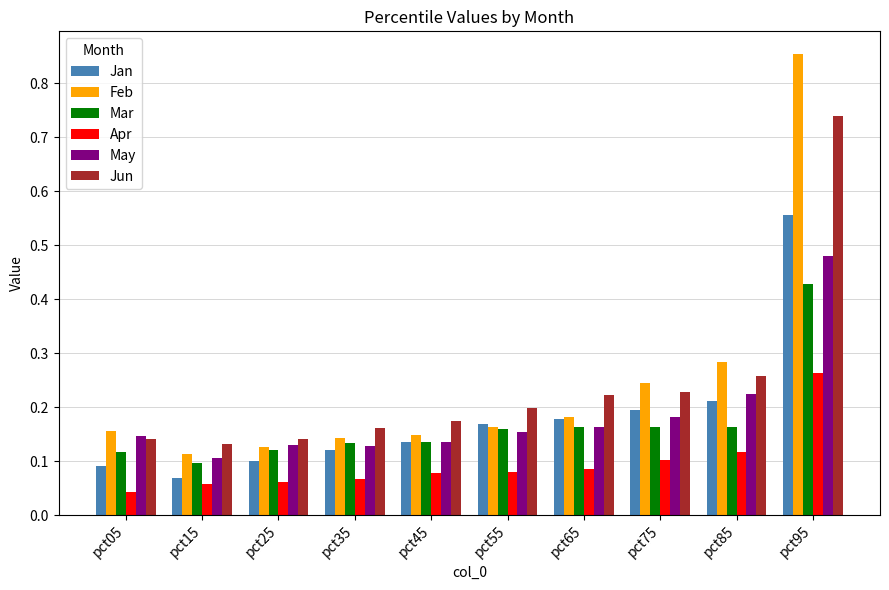

Is the value of Apr at pct45 greater than the value of Feb at pct35?

No